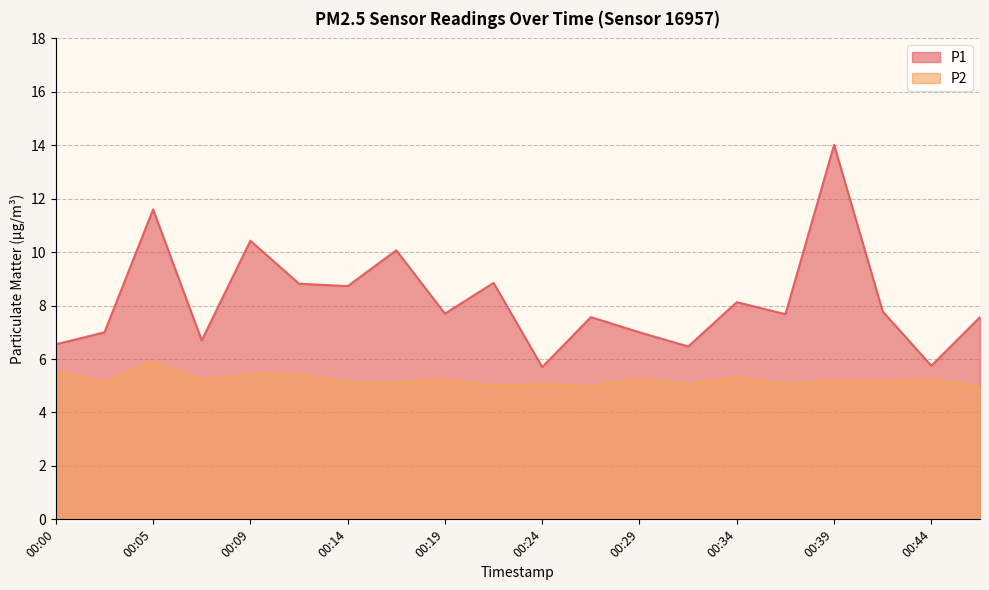

At how many categories does at least one series exceed 9?

4